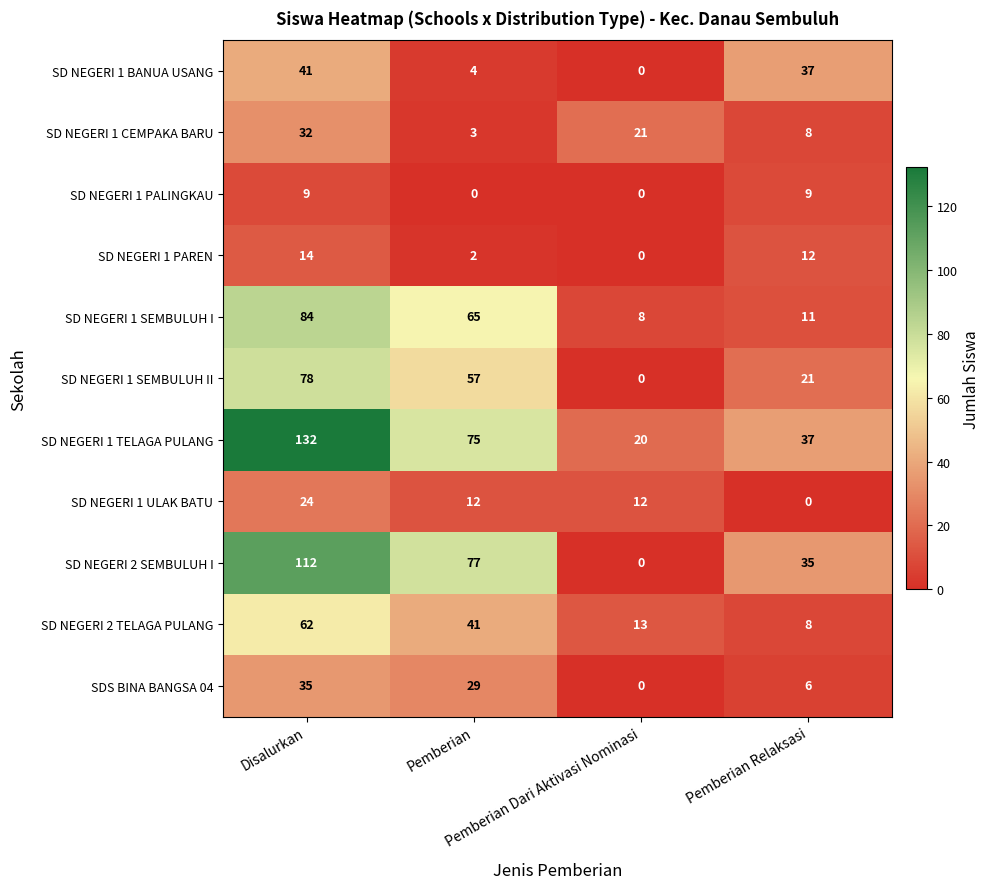

What is the maximum value for SD NEGERI 1 TELAGA PULANG?

132